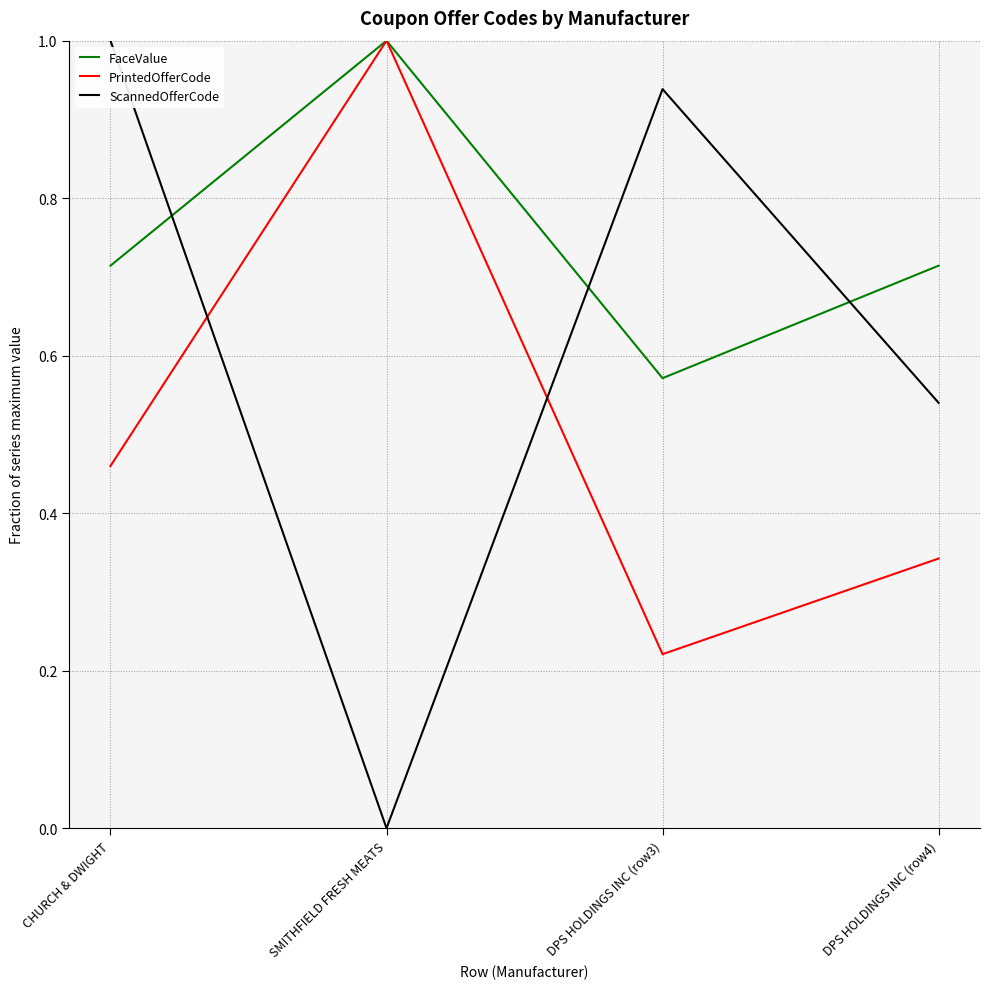

What is the total value across all series at DPS HOLDINGS INC (row3)?

1.7